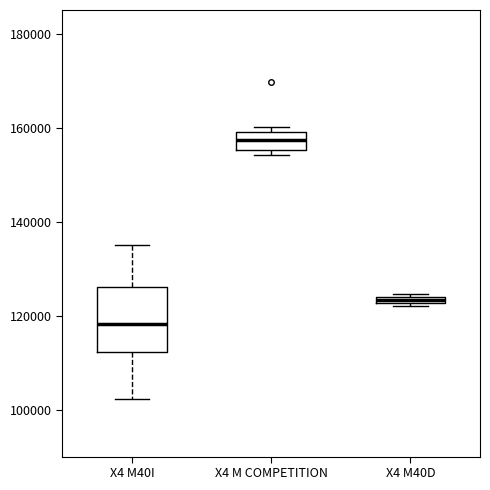

Which box is the tallest, from its lower edge to its upper edge?

X4 M40I